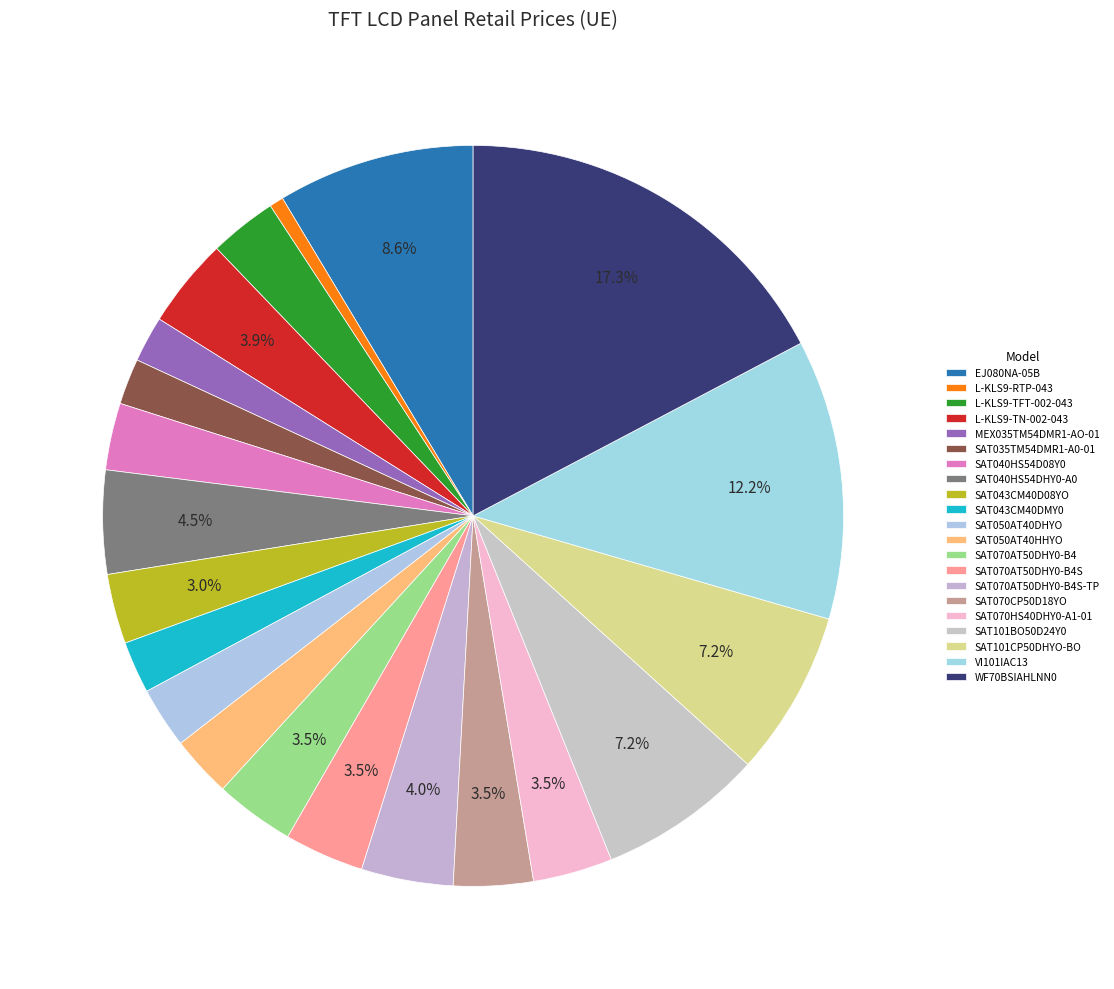

To the nearest percent, what portion does SAT050AT40DHYO represent?

3%